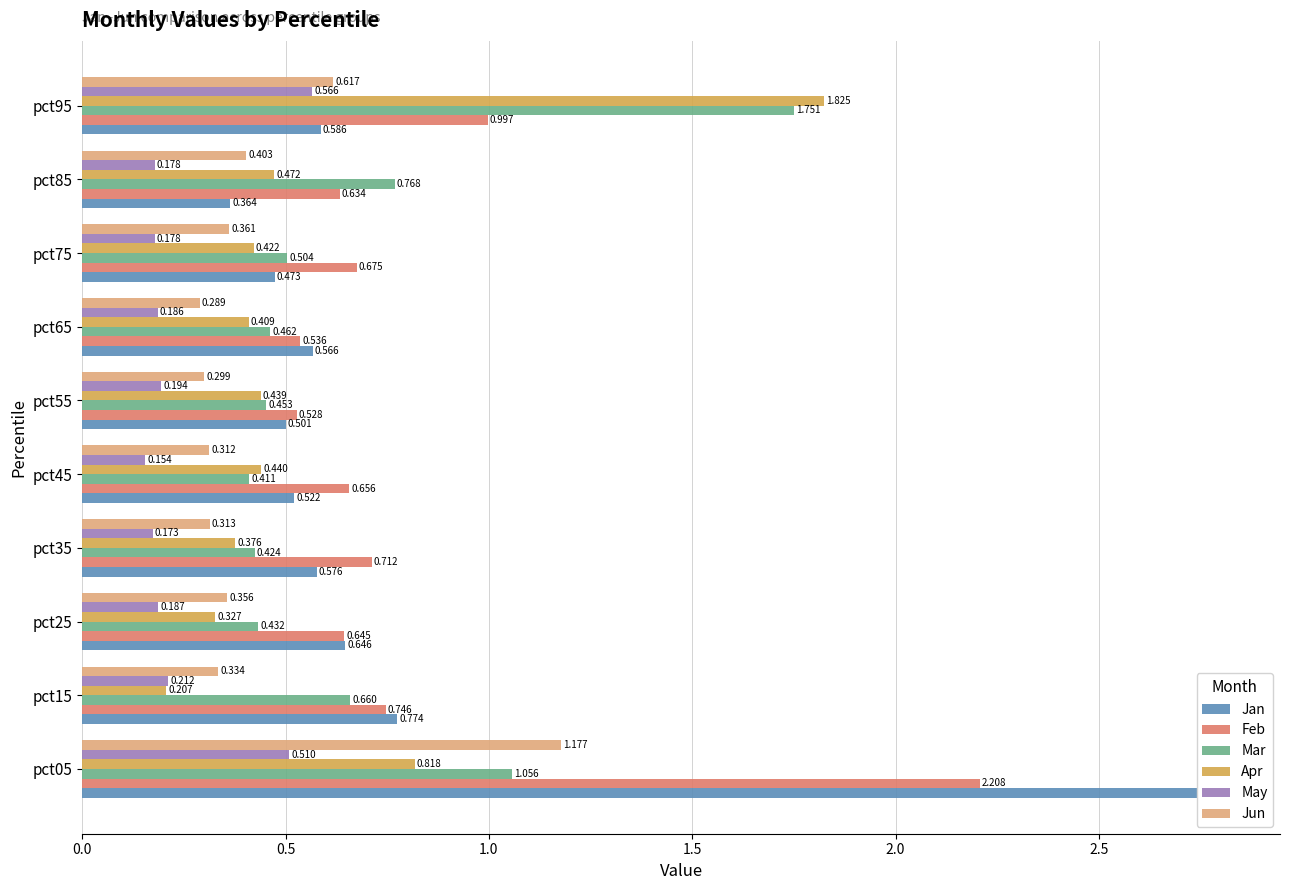

How many groups of bars are there?

10